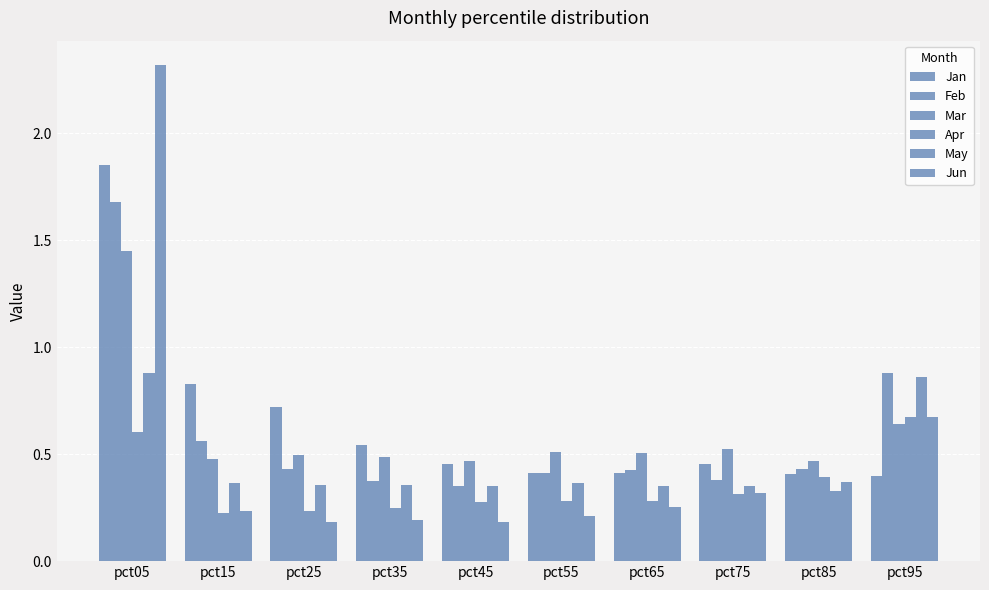

Reading left to right, list all the values displayed in this chart.

Jan: 1.9	0.8	0.7	0.5	0.5	0.4	0.4	0.5	0.4	0.4
Feb: 1.7	0.6	0.4	0.4	0.4	0.4	0.4	0.4	0.4	0.9
Mar: 1.4	0.5	0.5	0.5	0.5	0.5	0.5	0.5	0.5	0.6
Apr: 0.6	0.2	0.2	0.2	0.3	0.3	0.3	0.3	0.4	0.7
May: 0.9	0.4	0.4	0.4	0.3	0.4	0.4	0.4	0.3	0.9
Jun: 2.3	0.2	0.2	0.2	0.2	0.2	0.3	0.3	0.4	0.7